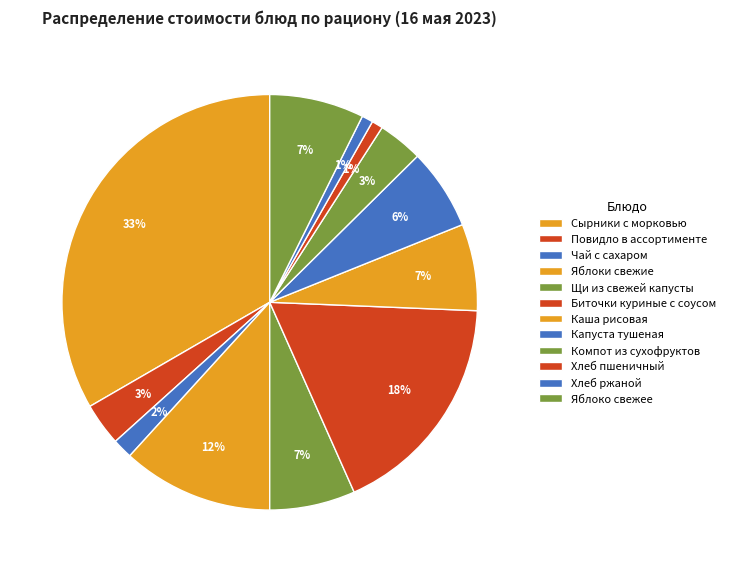

Combined, what portion of the pie is Повидло в ассортименте and Капуста тушеная?

9.6%